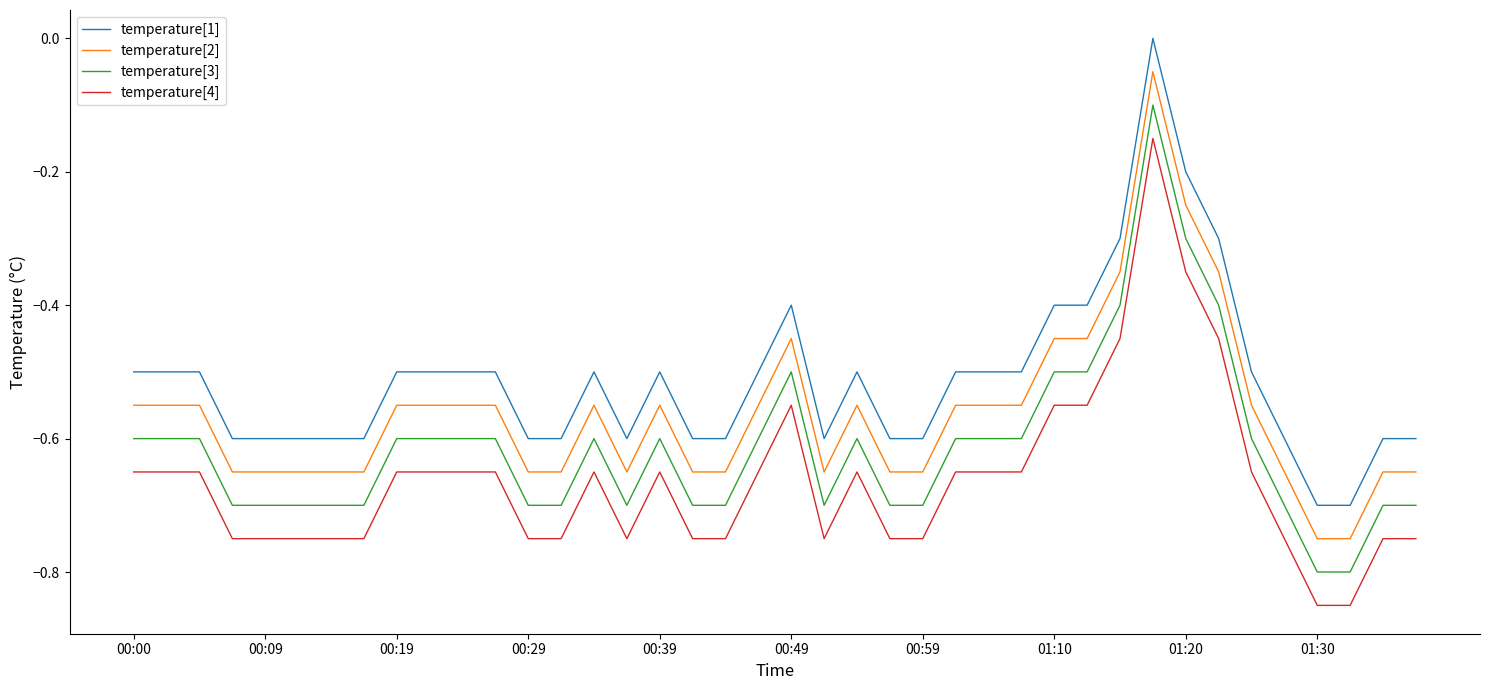

True or false: temperature[2] and temperature[4] cross at least once.

False